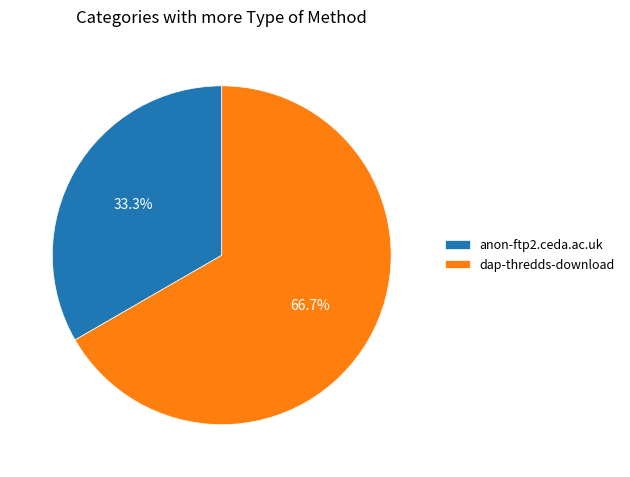

How many segments does this pie chart have?

2